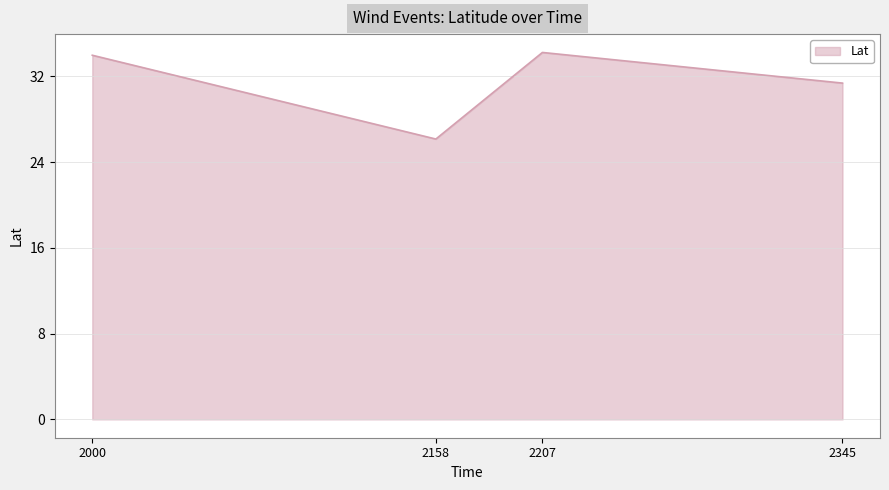

True or false: the data shows 31.4 at 2345.

True